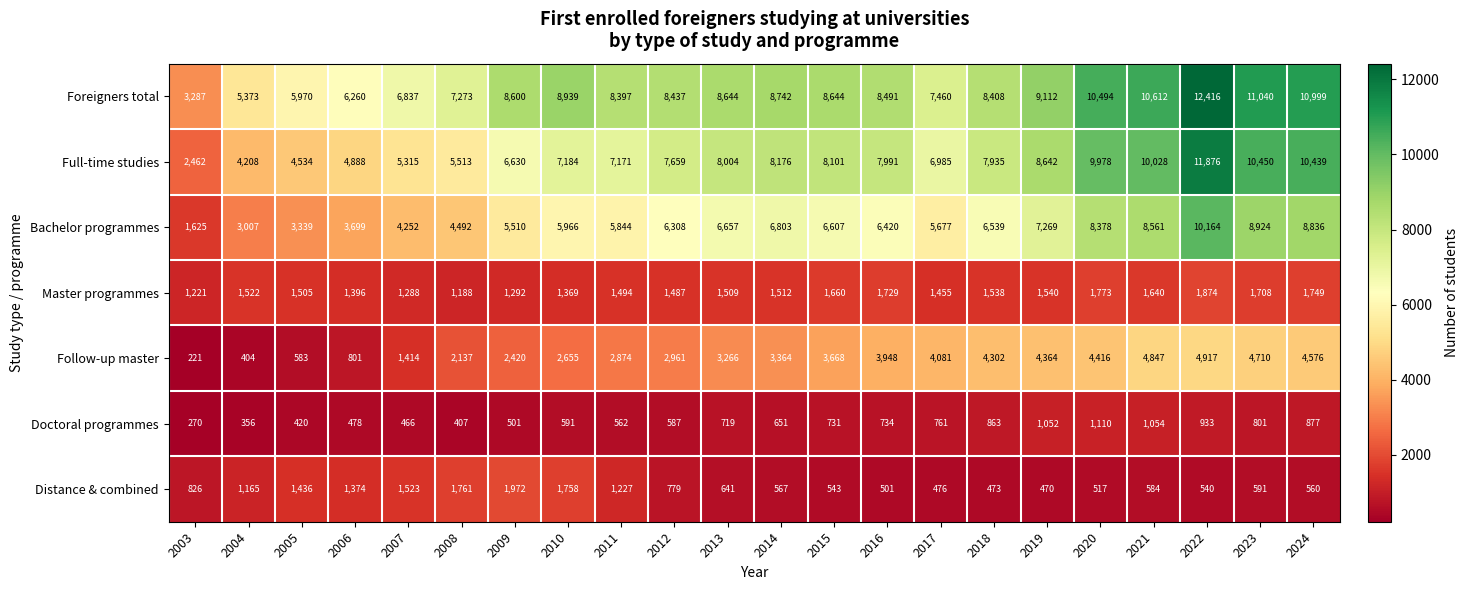

The value of Master programmes at 2013 is 1509. True or false?

True